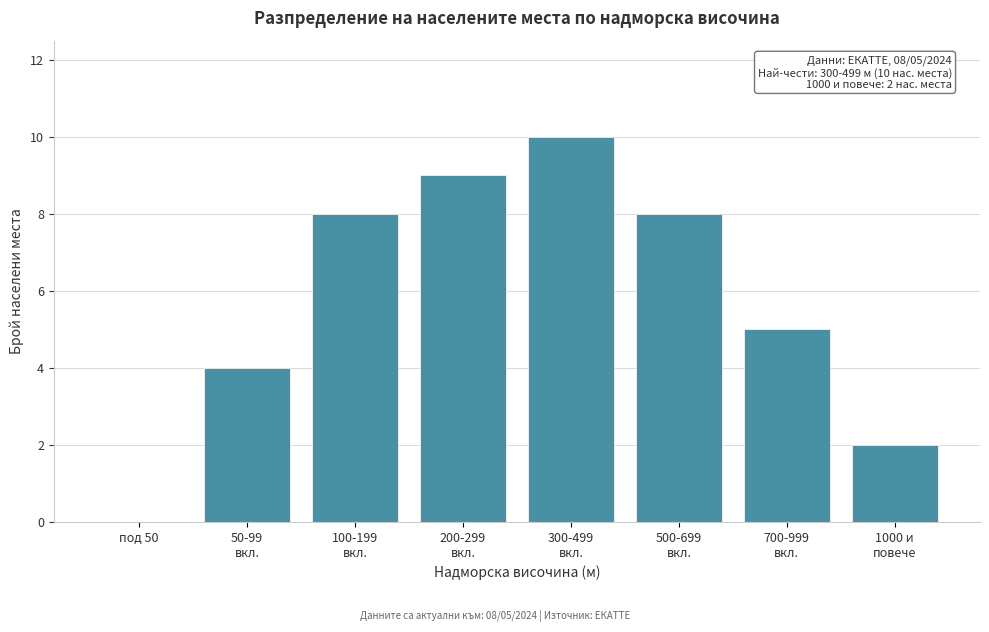

The chart shows a value of 0 at под 50. True or false?

True